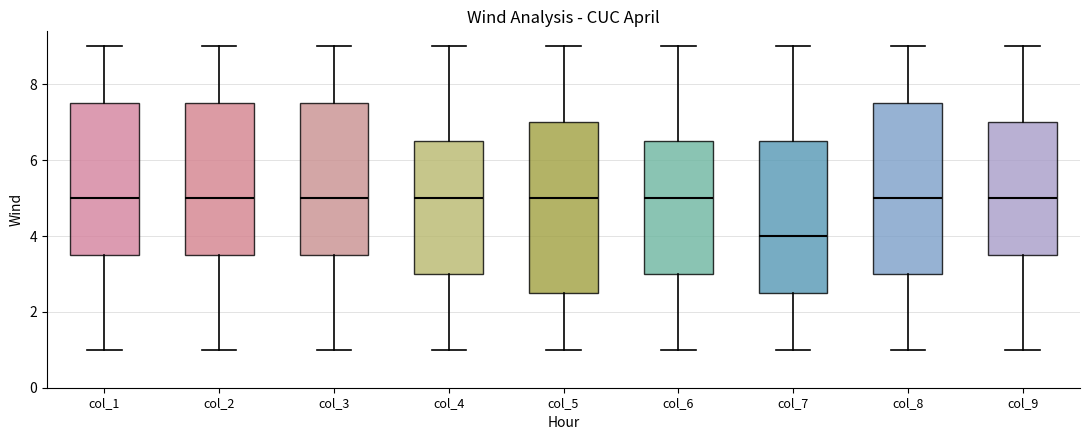

Reading left to right, read every box against the y-axis: the position of its median line, the range the box covers, and the ends of its whiskers. The values are not printed on the chart, so give them approximately, as read against the axis.

col_1: median 5.0, box 3.6 to 7.6, whiskers 1.0 to 9.0
col_2: median 5.0, box 3.6 to 7.6, whiskers 1.0 to 9.0
col_3: median 5.0, box 3.6 to 7.6, whiskers 1.0 to 9.0
col_4: median 5.0, box 3.0 to 6.6, whiskers 1.0 to 9.0
col_5: median 5.0, box 2.6 to 7.0, whiskers 1.0 to 9.0
col_6: median 5.0, box 3.0 to 6.6, whiskers 1.0 to 9.0
col_7: median 4.0, box 2.6 to 6.6, whiskers 1.0 to 9.0
col_8: median 5.0, box 3.0 to 7.6, whiskers 1.0 to 9.0
col_9: median 5.0, box 3.6 to 7.0, whiskers 1.0 to 9.0